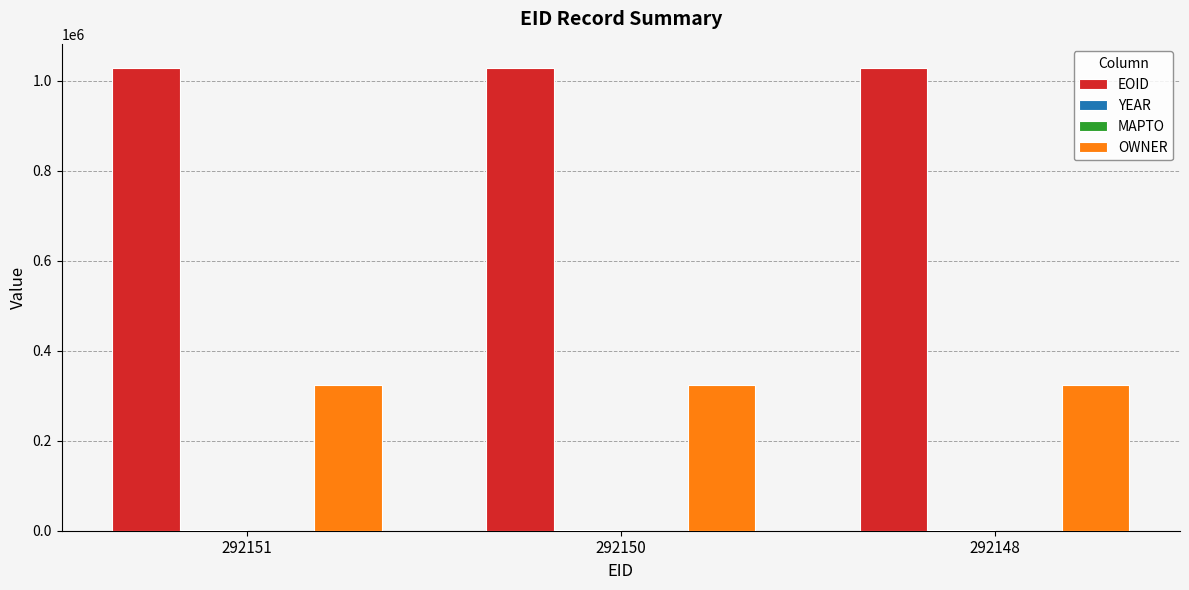

How many series are shown in this chart?

3